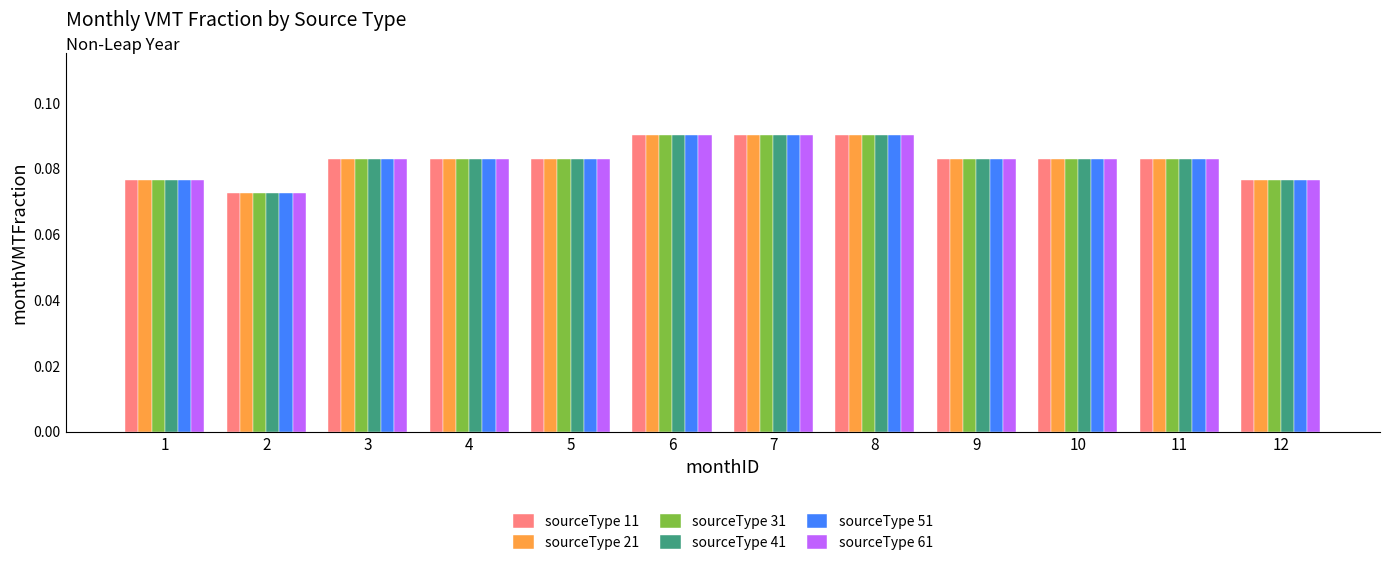

How many groups of bars are there?

12